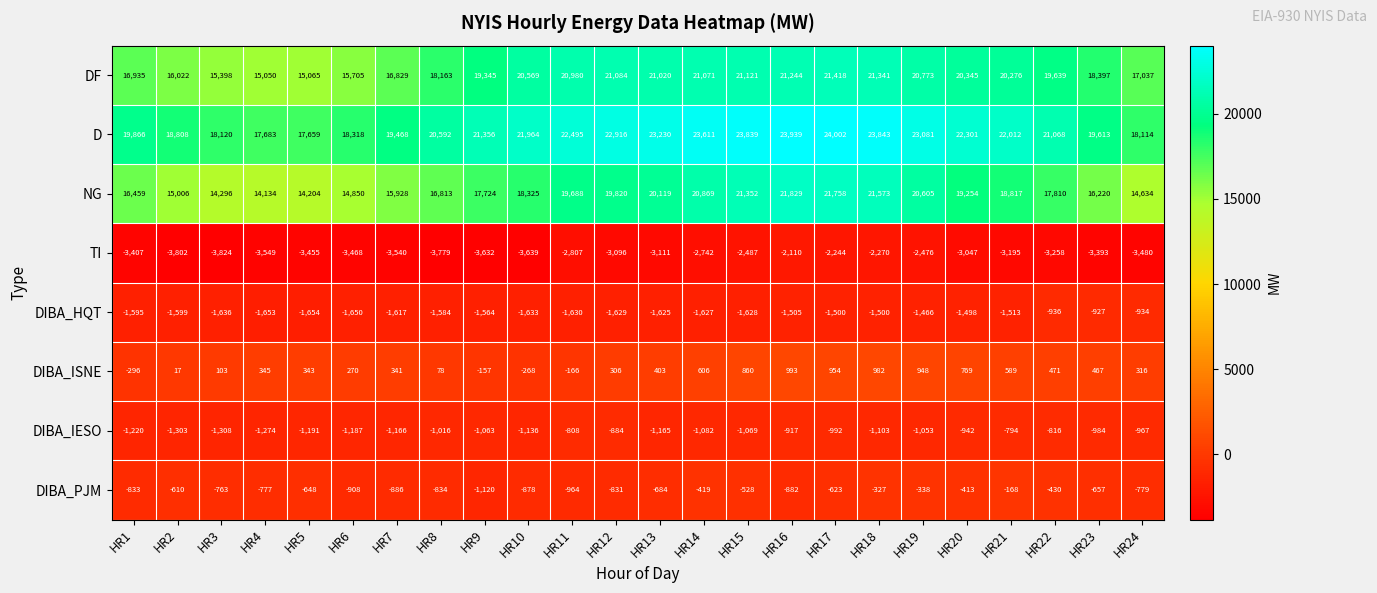

What is the difference between the maximum and minimum values in the DIBA_HQT series?

727